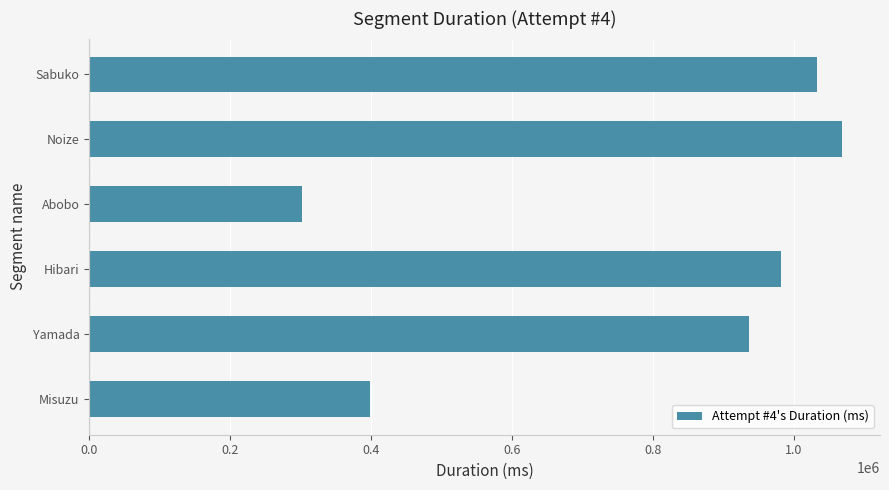

What is the smallest value displayed?

302536